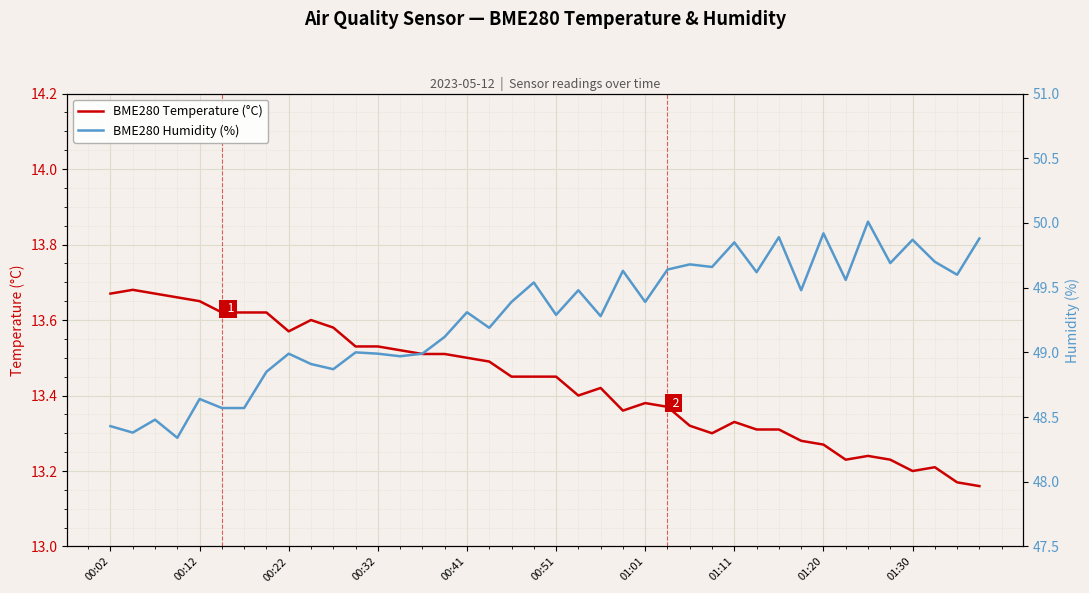

True or false: BME280 Temperature (°C) has a value of 18.8 at 00:41.

False